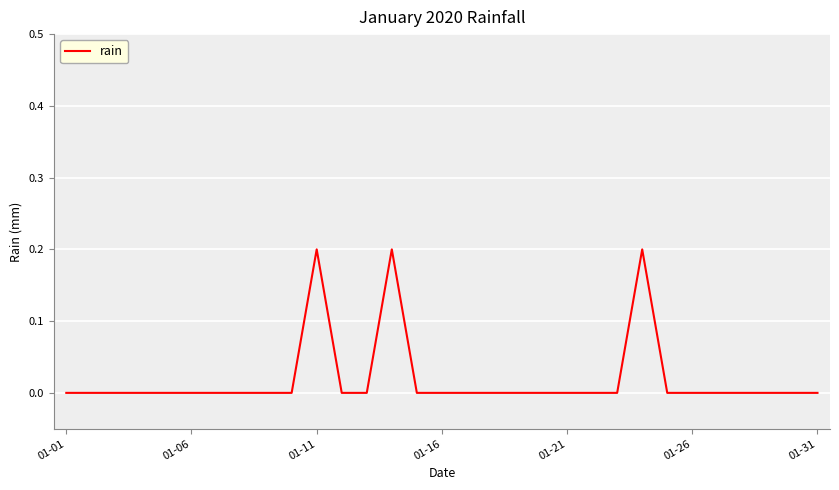

Is it true that the value at 01-21 is 0.1?

False